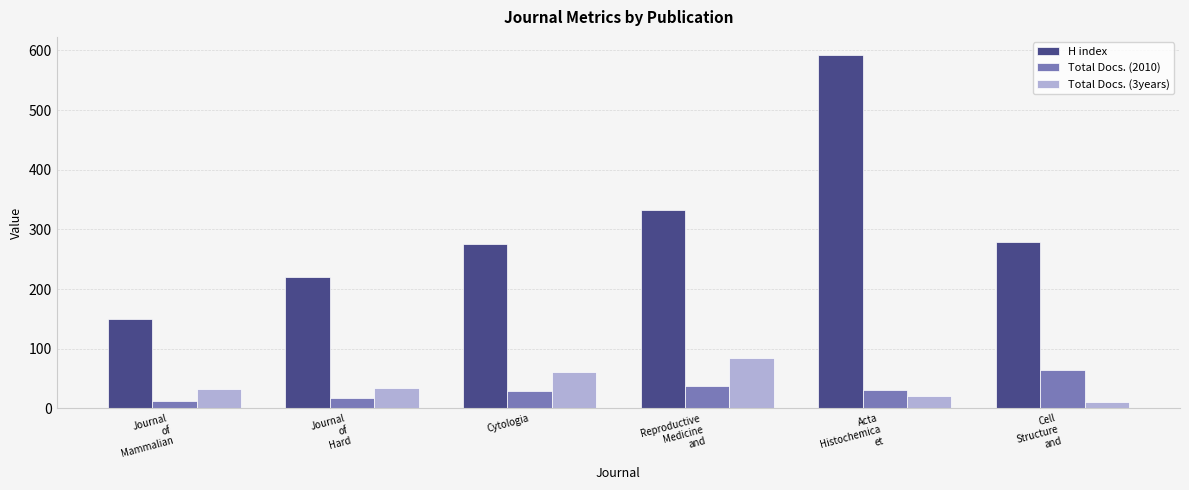

What is the maximum value shown in the chart?

593